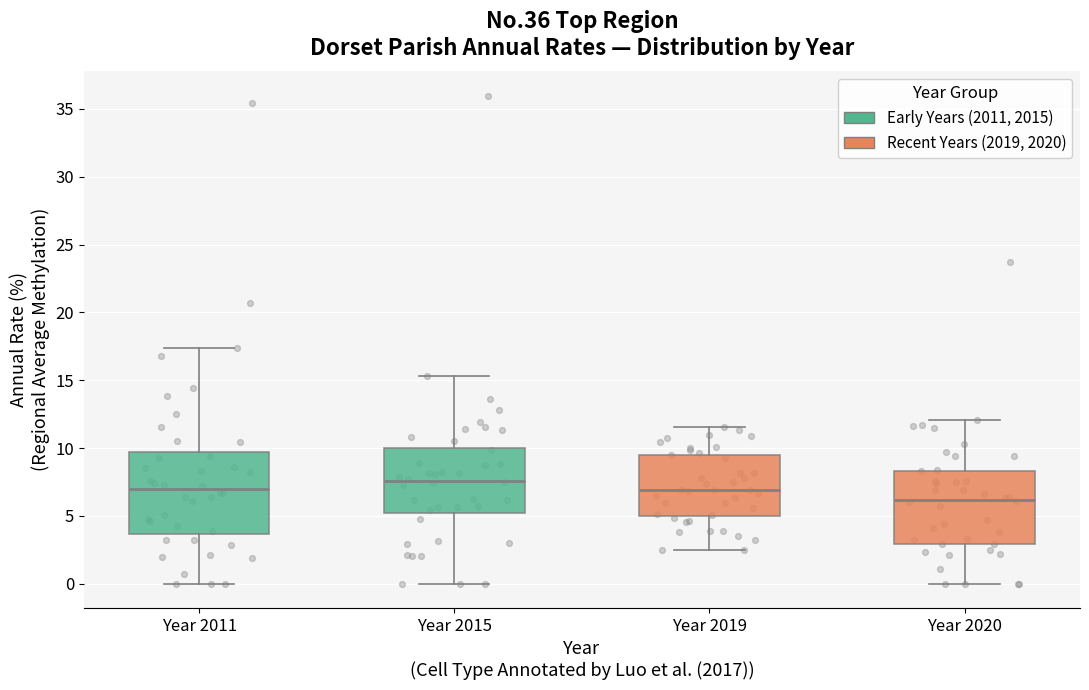

Comparing the boxes themselves (not the whiskers), which one is the tallest?

Year 2011